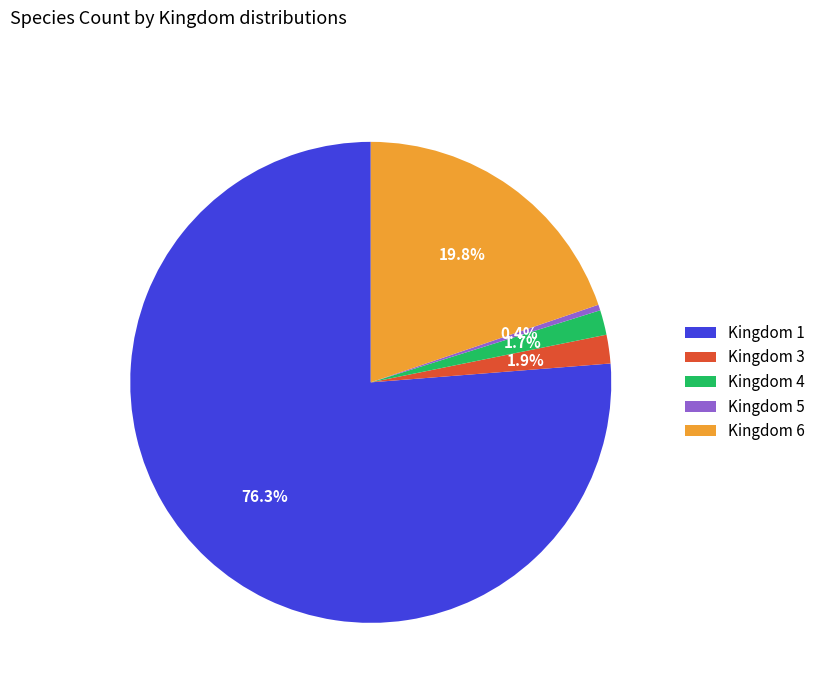

Is the sum of Kingdom 3 and Kingdom 5 greater than half?

No